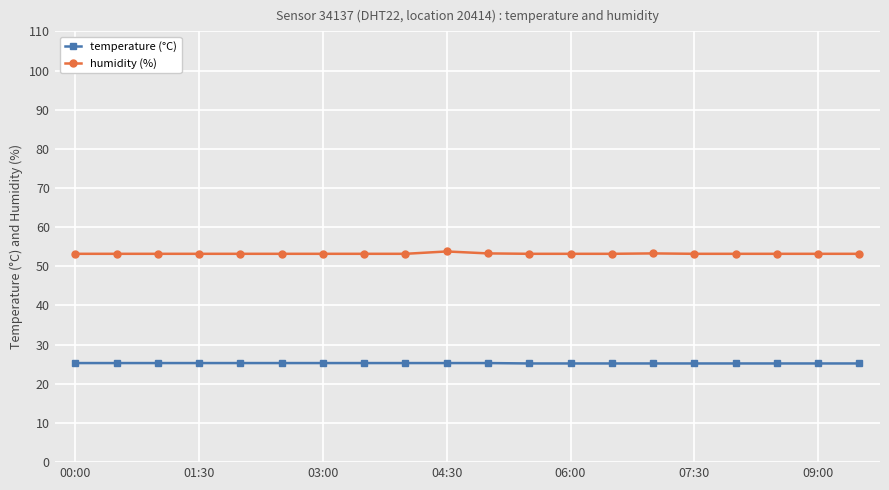

What is the smallest value displayed?

25.2